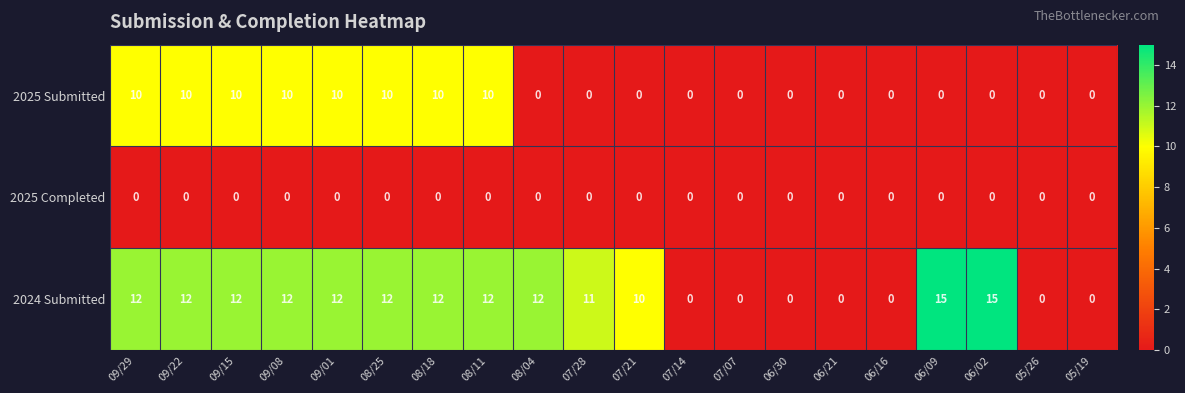

Rank the series by their average value, from highest to lowest.

2024 Submitted, 2025 Submitted, 2025 Completed